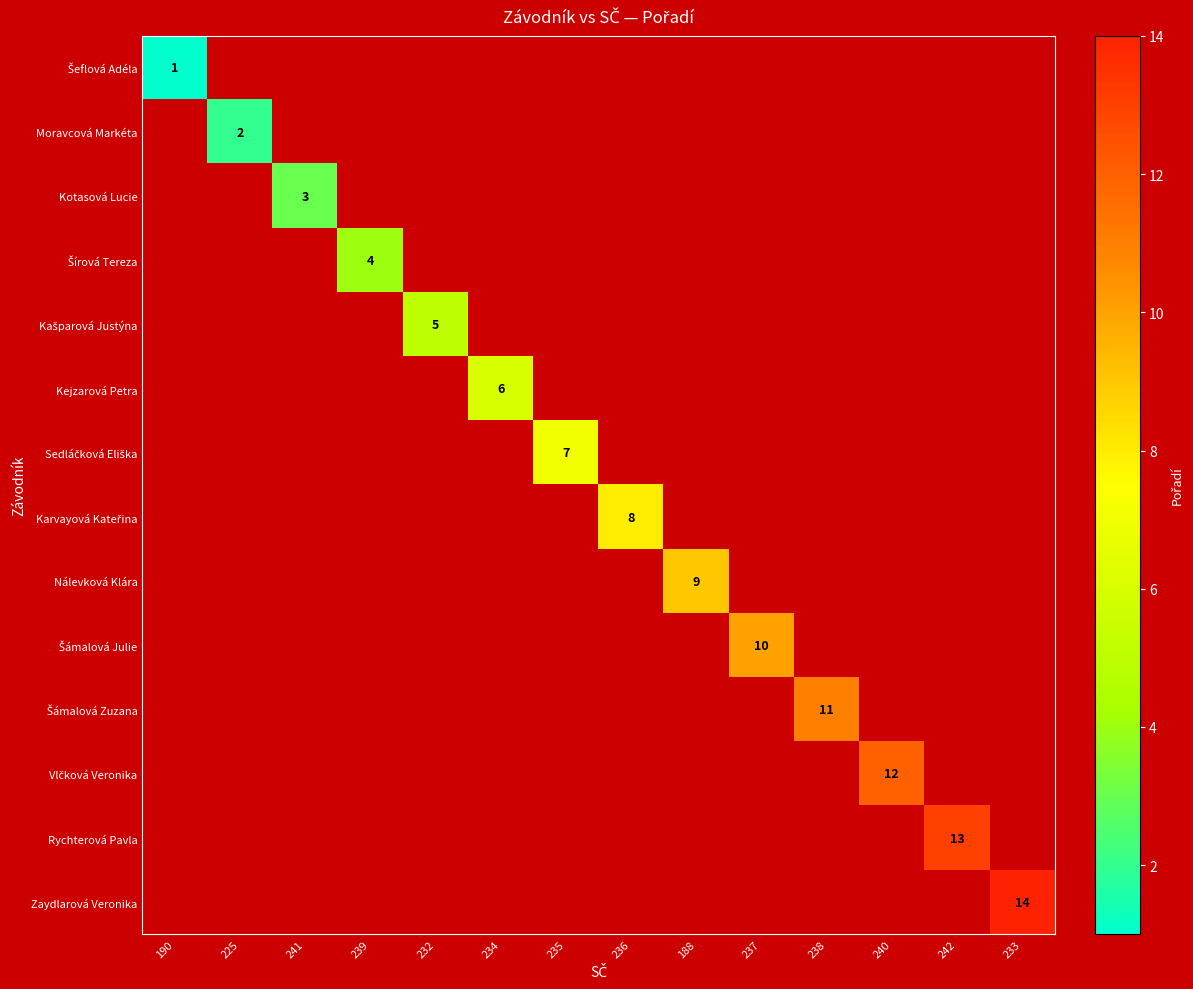

At how many categories does at least one series exceed 13?

1